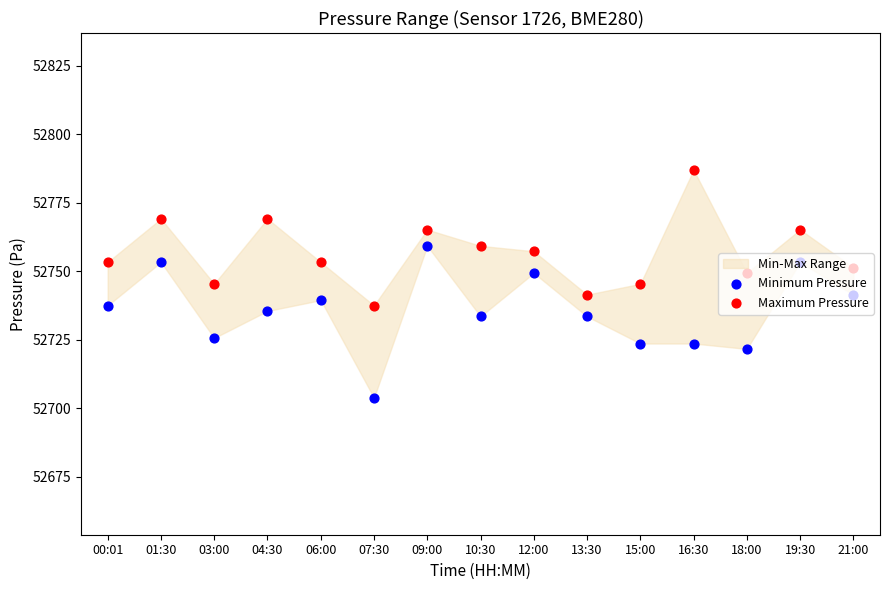

What are all the series names shown in the legend?

Minimum Pressure, Maximum Pressure